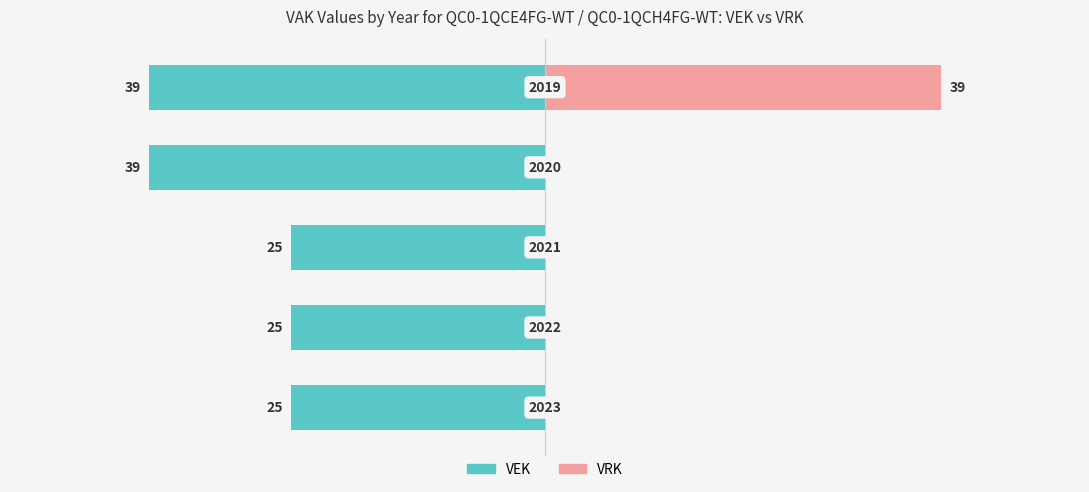

List the series in order of their peak value, lowest first.

VEK, VRK